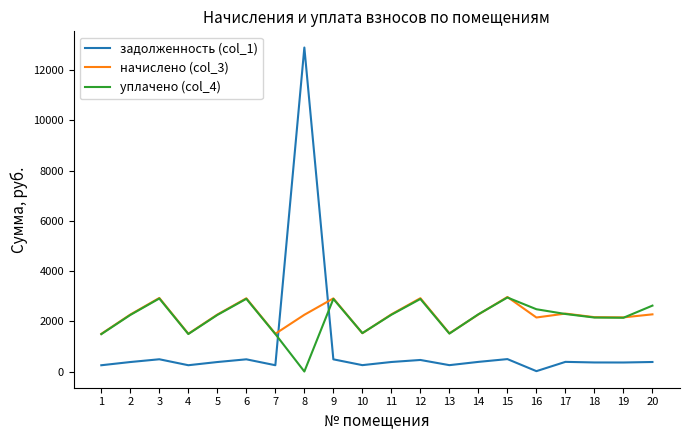

What are all the series names shown in the legend?

задолженность (col_1), начислено (col_3), уплачено (col_4)